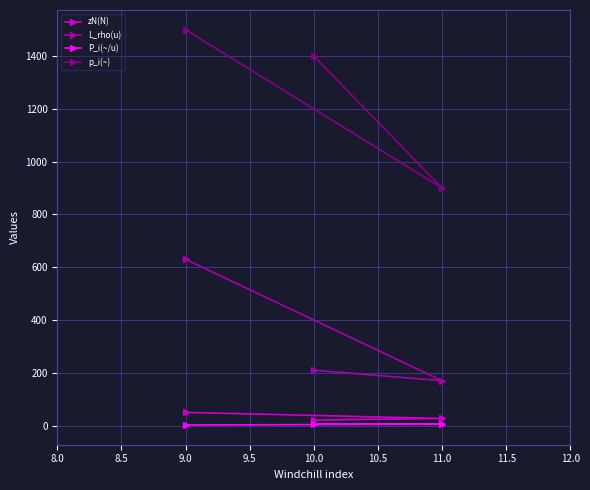

Which series has the largest range (max minus min)?

p_i(~)